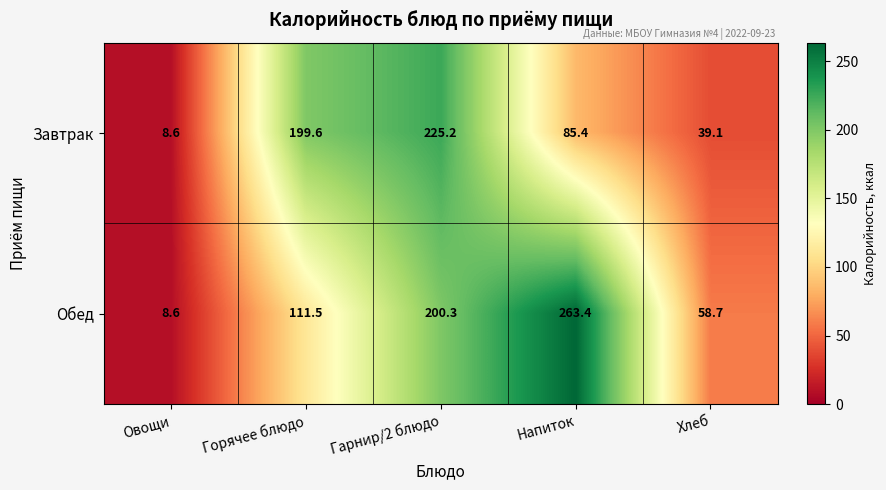

List the series in order of their overall mean, lowest first.

Завтрак, Обед